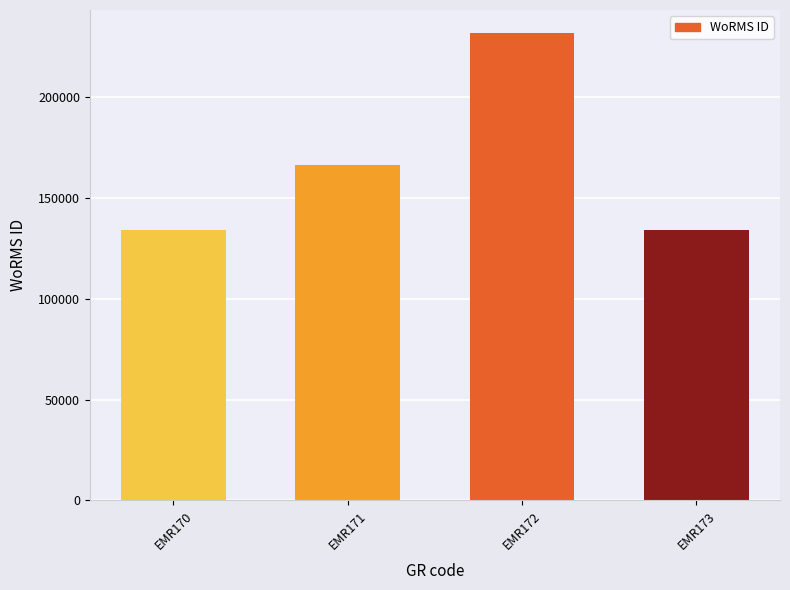

At which category does the chart reach its peak across all series?

EMR172